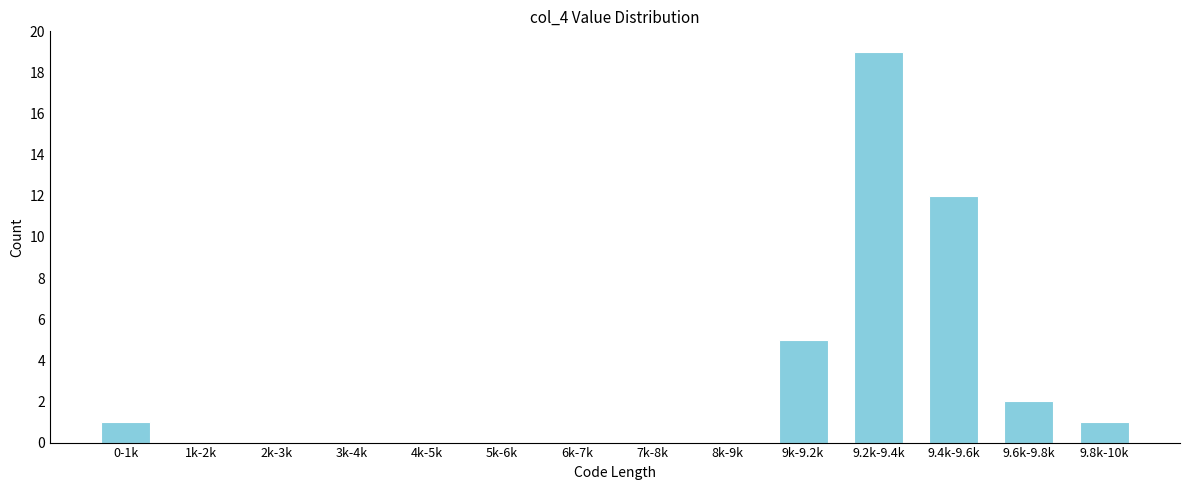

Reading right to left, list all the values displayed in this chart.

9.8k-10k=1	9.6k-9.8k=2	9.4k-9.6k=12	9.2k-9.4k=19	9k-9.2k=5	8k-9k=0	7k-8k=0	6k-7k=0	5k-6k=0	4k-5k=0	3k-4k=0	2k-3k=0	1k-2k=0	0-1k=1